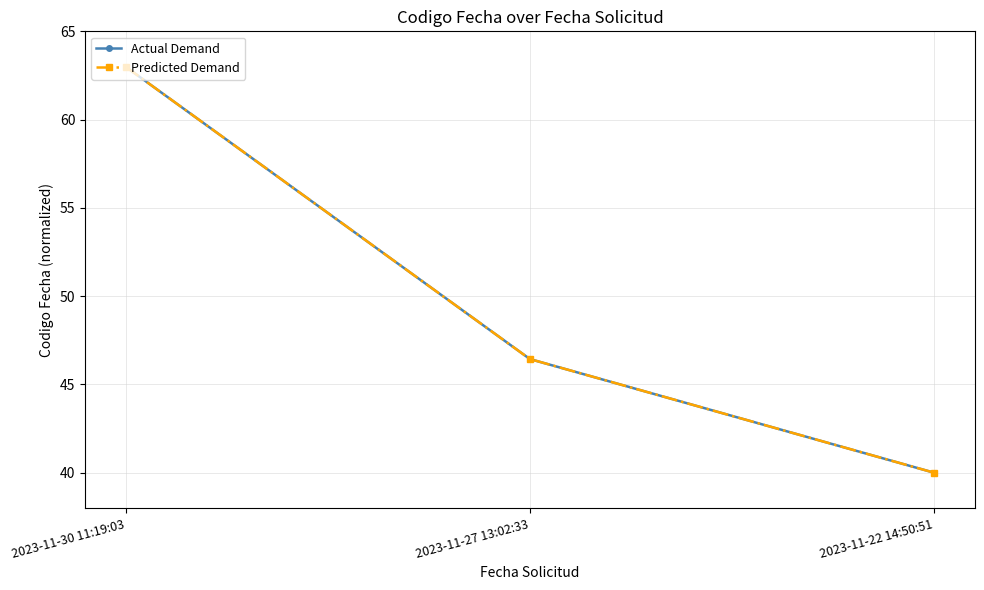

How many Actual Demand values are between 40 and 63?

3